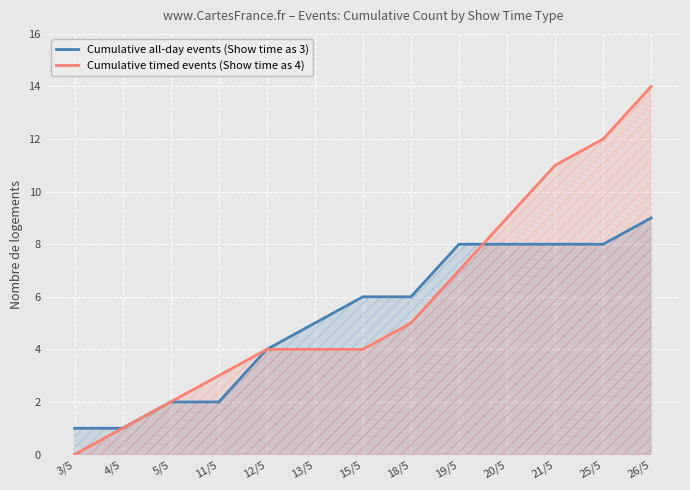

How many intersections are there between Cumulative timed events (Show time as 4) and Cumulative all-day events (Show time as 3)?

1